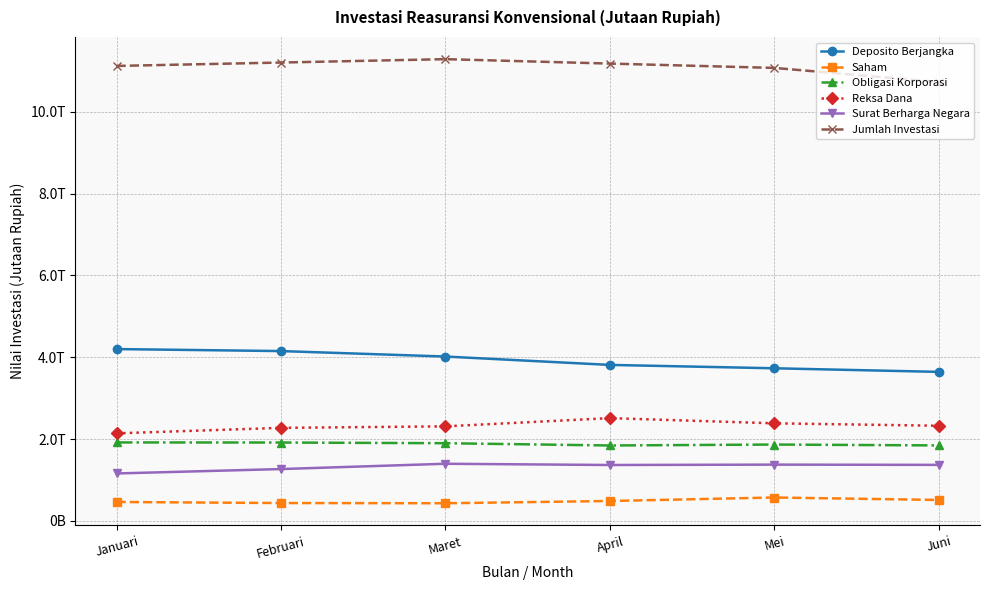

Which series changed the most between April and Mei?

Reksa Dana